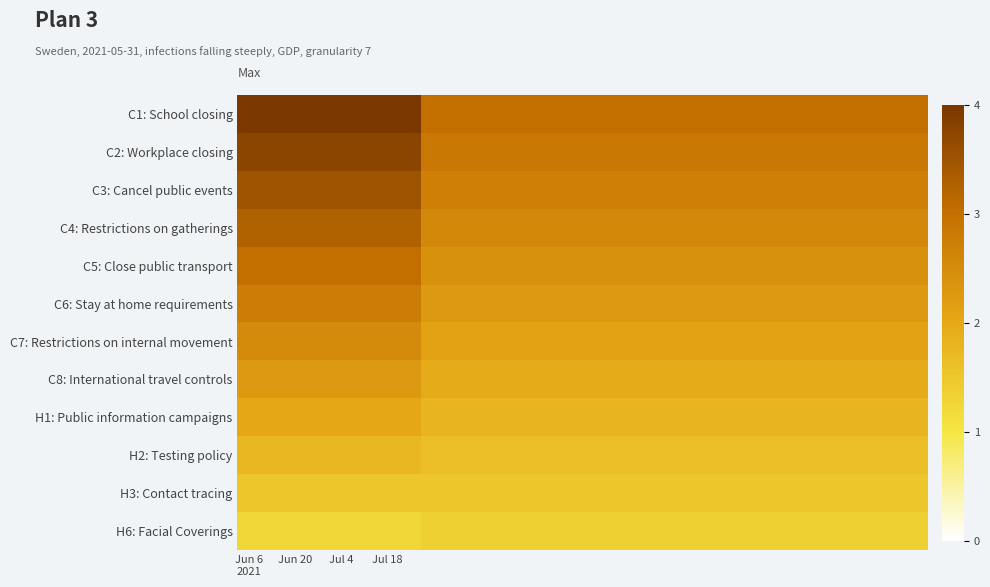

Which label corresponds to the largest value in the chart?

Jun 6
2021